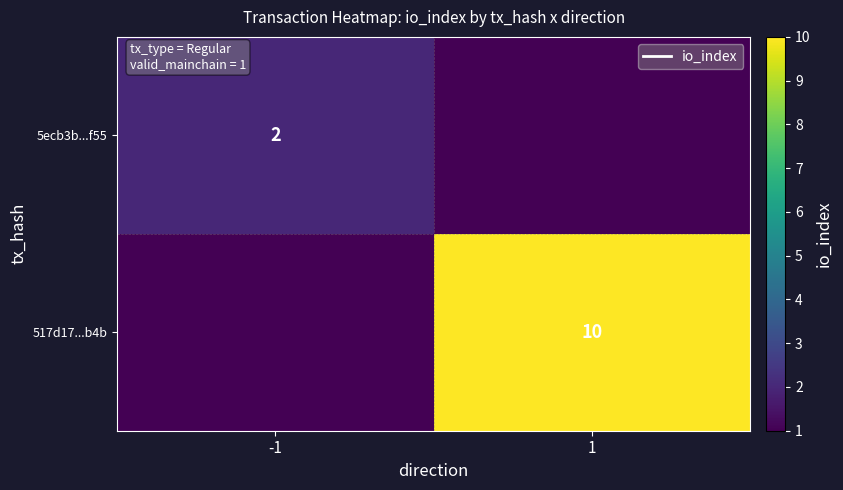

Count the number of data series in this chart.

2